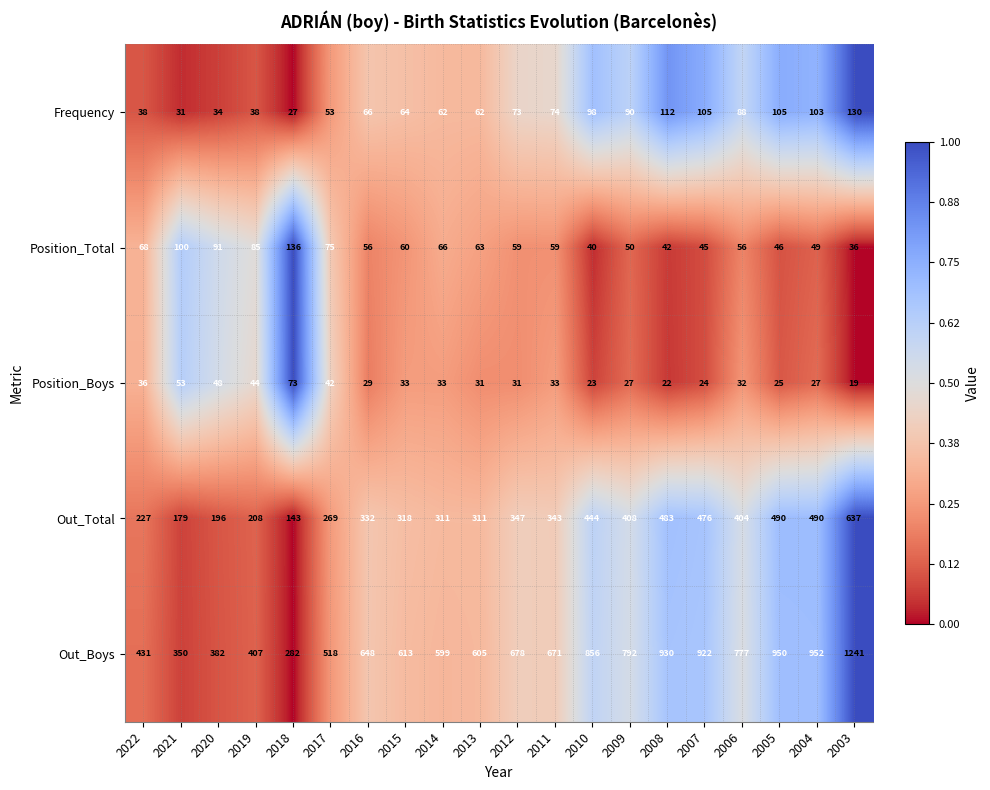

What is the highest value of the Out_Total series?

637